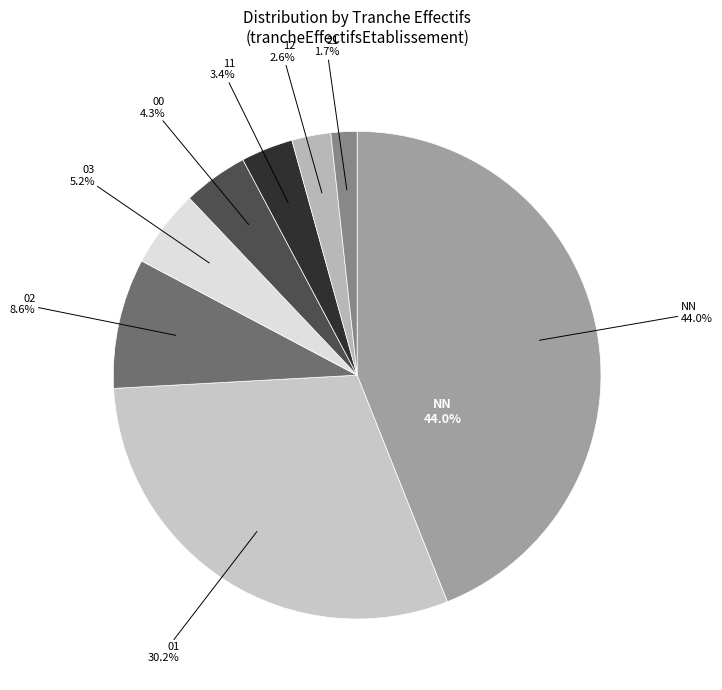

To the nearest percent, what is the difference between the 03 and 00 slice percentages?

1%